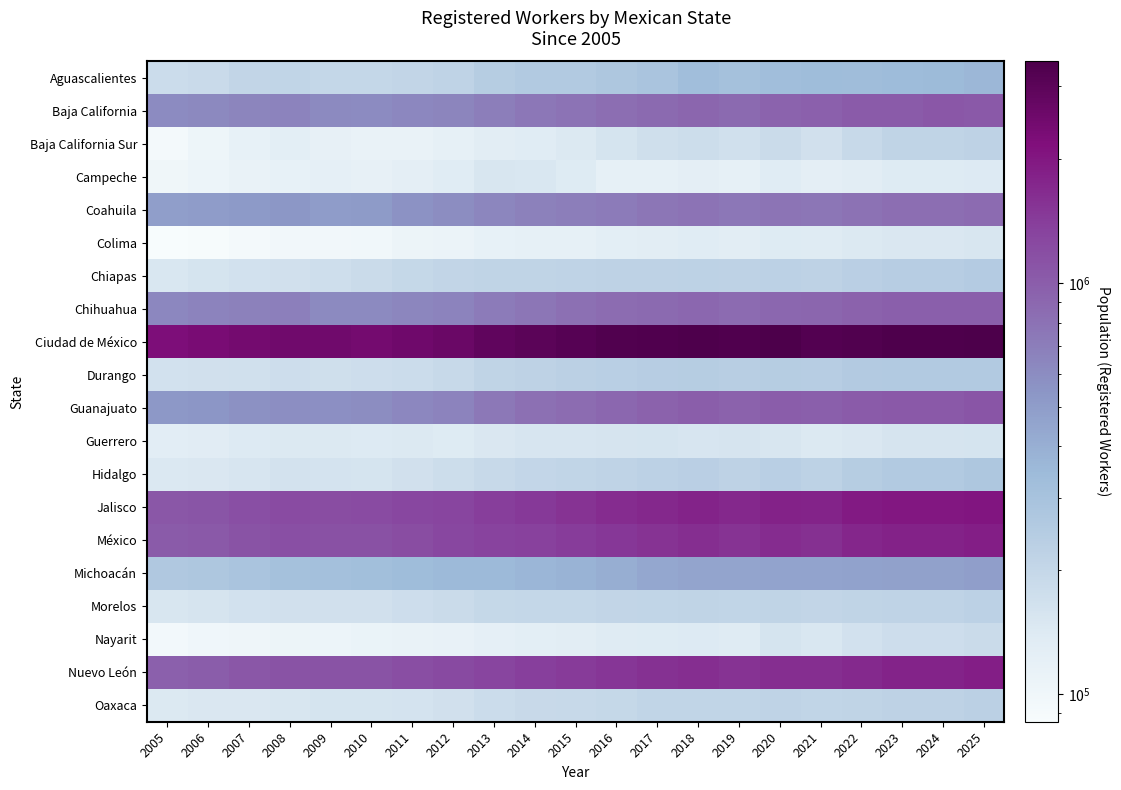

Reading left to right, transcribe all the data shown in this chart.

Aguascalientes: 2005=183521	2006=188115	2007=203834	2008=208017	2009=199151	2010=200746	2011=205433	2012=214683	2013=242758	2014=257555	2015=257118	2016=274146	2017=290744	2018=323981	2019=307118	2020=323981	2021=335280	2022=328665	2023=338642	2024=344328	2025=362407
Baja California: 2005=605452	2006=626890	2007=652275	2008=664901	2009=614259	2010=602622	2011=635086	2012=655952	2013=698093	2014=750702	2015=786622	2016=832808	2017=871725	2018=913628	2019=871725	2020=935125	2021=964088	2022=1024758	2023=1024758	2024=1061576	2025=1048316
Baja California Sur: 2005=92365	2006=104083	2007=116316	2008=127924	2009=119373	2010=113492	2011=114227	2012=120084	2013=131566	2014=134626	2015=142822	2016=157222	2017=171827	2018=181197	2019=170280	2020=184326	2021=167720	2022=192789	2023=212135	2024=212135	2025=218898
Campeche: 2005=101832	2006=106297	2007=113209	2008=117556	2009=122510	2010=119304	2011=125765	2012=135477	2013=151429	2014=148822	2015=139075	2016=120967	2017=119843	2018=125280	2019=120356	2020=134890	2021=126216	2022=131690	2023=138820	2024=138820	2025=141865
Coahuila: 2005=490787	2006=498765	2007=515821	2008=534494	2009=505616	2010=508622	2011=563826	2012=596379	2013=639981	2014=676098	2015=703015	2016=724047	2017=759071	2018=782396	2019=749574	2020=779087	2021=763001	2022=799551	2023=832725	2024=832725	2025=862819
Colima: 2005=85720	2006=88114	2007=92899	2008=96888	2009=97110	2010=98828	2011=106770	2012=109106	2013=116154	2014=120144	2015=120989	2016=126920	2017=132106	2018=135222	2019=132106	2020=139287	2021=136513	2022=142113	2023=148132	2024=148132	2025=151699
Chiapas: 2005=149914	2006=157861	2007=164800	2008=167772	2009=175946	2010=186751	2011=195630	2012=204357	2013=209821	2014=211604	2015=215413	2016=216578	2017=218904	2018=220580	2019=218904	2020=223323	2021=218863	2022=231464	2023=240012	2024=240012	2025=252749
Chihuahua: 2005=631326	2006=665138	2007=684298	2008=692577	2009=617709	2010=612714	2011=641848	2012=661697	2013=720258	2014=761834	2015=810955	2016=843583	2017=863600	2018=892498	2019=862868	2020=900551	2021=913562	2022=945569	2023=974271	2024=974271	2025=971964
Ciudad de México: 2005=2210141	2006=2304556	2007=2405522	2008=2490538	2009=2486751	2010=2434540	2011=2543590	2012=2644580	2013=2884484	2014=3023402	2015=3139512	2016=3268188	2017=3340440	2018=3397499	2019=3344459	2020=3434243	2021=3217900	2022=3301167	2023=3378694	2024=3378694	2025=3450496
Durango: 2005=165626	2006=166675	2007=169314	2008=178043	2009=172047	2010=177804	2011=183420	2012=194298	2013=210540	2014=218772	2015=225936	2016=234882	2017=240662	2018=244919	2019=237816	2020=243244	2021=241106	2022=256588	2023=258023	2024=258023	2025=257581
Guanajuato: 2005=523185	2006=539547	2007=569945	2008=587586	2009=582161	2010=597636	2011=631488	2012=665621	2013=741678	2014=806163	2015=842829	2016=888895	2017=949325	2018=991989	2019=944871	2020=1008607	2021=977981	2022=1023139	2023=1047817	2024=1047817	2025=1092475
Guerrero: 2005=128580	2006=133084	2007=141042	2008=143304	2009=143265	2010=141925	2011=142127	2012=138734	2013=146820	2014=154821	2015=153329	2016=156445	2017=157955	2018=153122	2019=154933	2020=150668	2021=142961	2022=147486	2023=156417	2024=156417	2025=157302
Hidalgo: 2005=145832	2006=148326	2007=153592	2008=163983	2009=160381	2010=157690	2011=168681	2012=179865	2013=193540	2014=202052	2015=206843	2016=215077	2017=223084	2018=230654	2019=218060	2020=232393	2021=221013	2022=244265	2023=258198	2024=258198	2025=272998
Jalisco: 2005=1067563	2006=1101257	2007=1159470	2008=1206391	2009=1200192	2010=1207686	2011=1264788	2012=1307399	2013=1396563	2014=1466848	2015=1539143	2016=1635012	2017=1723991	2018=1778570	2019=1717868	2020=1822293	2021=1787122	2022=1951256	2023=2009853	2024=2009853	2025=2036540
México: 2005=1018866	2006=1041468	2007=1106711	2008=1163381	2009=1143635	2010=1137184	2011=1199442	2012=1270749	2013=1319708	2014=1363852	2015=1417130	2016=1476440	2017=1559744	2018=1624382	2019=1548919	2020=1630366	2021=1594259	2022=1726186	2023=1810126	2024=1810126	2025=1880861
Michoacán: 2005=266864	2006=272702	2007=291210	2008=305940	2009=313316	2010=322747	2011=336408	2012=350406	2013=351773	2014=367536	2015=383765	2016=406741	2017=439901	2018=454066	2019=454081	2020=463431	2021=458944	2022=465152	2023=476174	2024=476174	2025=489878
Morelos: 2005=152141	2006=156626	2007=164456	2008=166647	2009=167371	2010=167467	2011=178148	2012=186406	2013=196850	2014=198098	2015=200586	2016=203943	2017=207836	2018=210684	2019=207170	2020=211643	2021=205548	2022=212020	2023=214502	2024=214502	2025=222583
Nayarit: 2005=93766	2006=99653	2007=102256	2008=106911	2009=106372	2010=109753	2011=113478	2012=115150	2013=121706	2014=128116	2015=131167	2016=136419	2017=139925	2018=141578	2019=136757	2020=159377	2021=150458	2022=166107	2023=176638	2024=176638	2025=185919
Nuevo León: 2005=959645	2006=1006905	2007=1067723	2008=1119000	2009=1107632	2010=1107749	2011=1181601	2012=1230654	2013=1309401	2014=1371848	2015=1431694	2016=1499915	2017=1569290	2018=1624630	2019=1553094	2020=1610359	2021=1619270	2022=1696729	2023=1790332	2024=1790332	2025=1867273
Oaxaca: 2005=142226	2006=146360	2007=146926	2008=151671	2009=158195	2010=158015	2011=160414	2012=168129	2013=182947	2014=189999	2015=193584	2016=196464	2017=209238	2018=209215	2019=209521	2020=214214	2021=207314	2022=209969	2023=218200	2024=218200	2025=227754